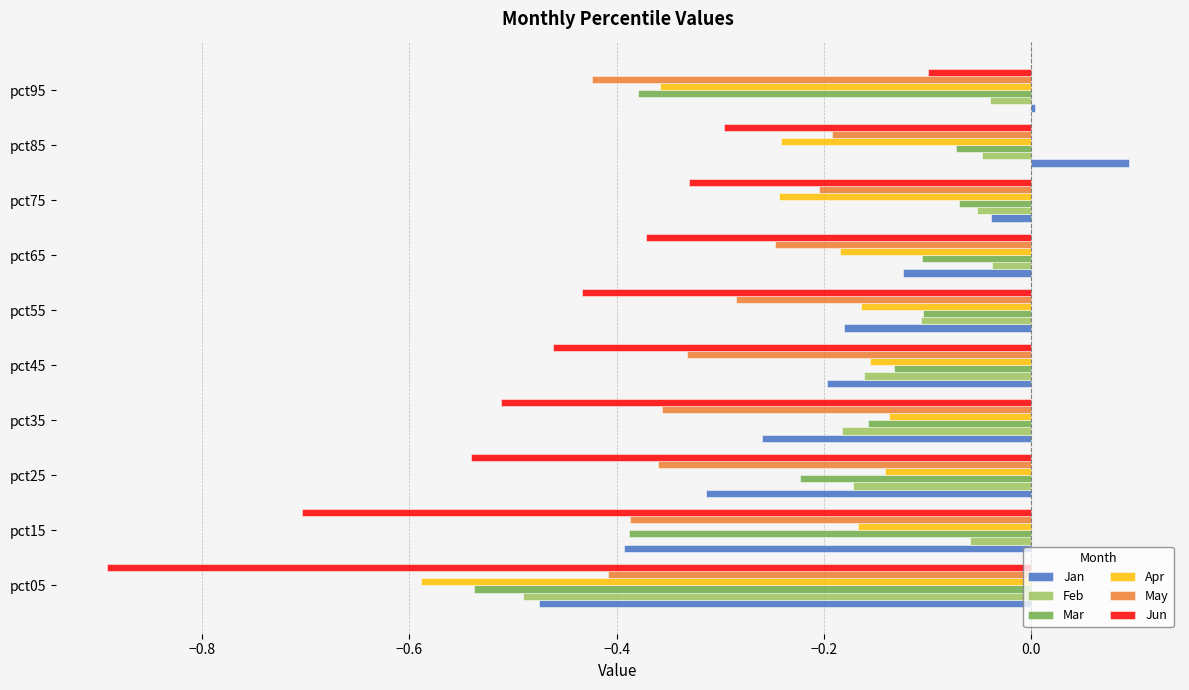

What is the difference between the maximum and minimum values in the Mar series?

0.5